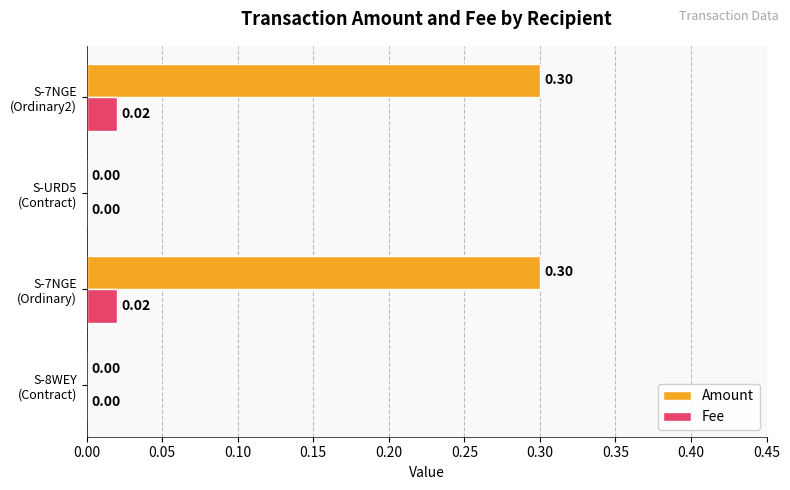

What is the sum of all Amount values?

0.6